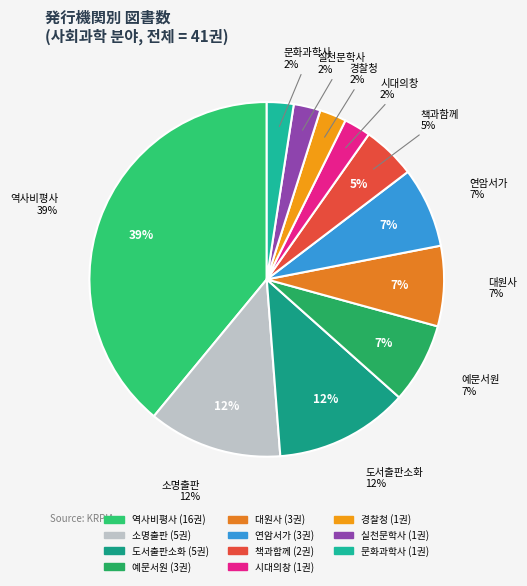

What is the smallest slice in the pie chart?

시대의창